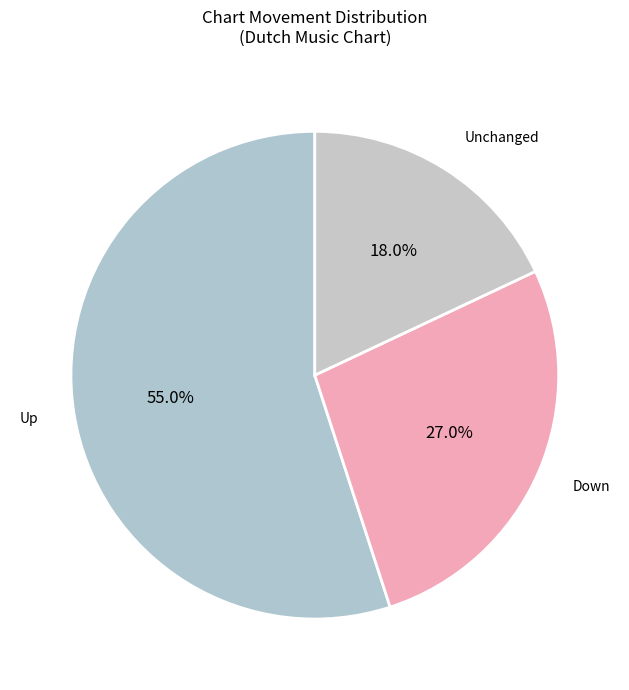

How many segments does this pie chart have?

3